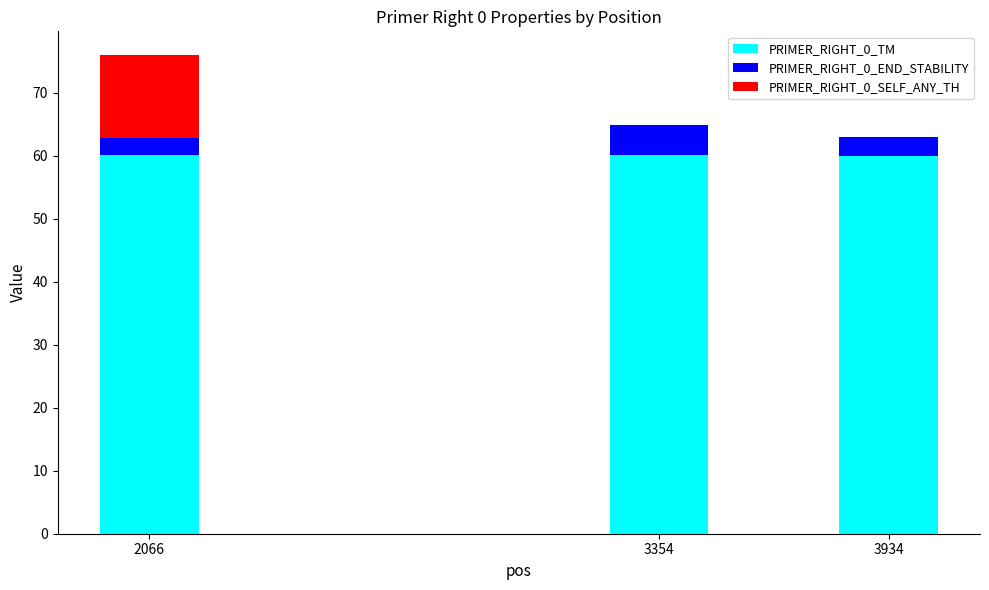

At which category is the sum across all series the highest?

2066